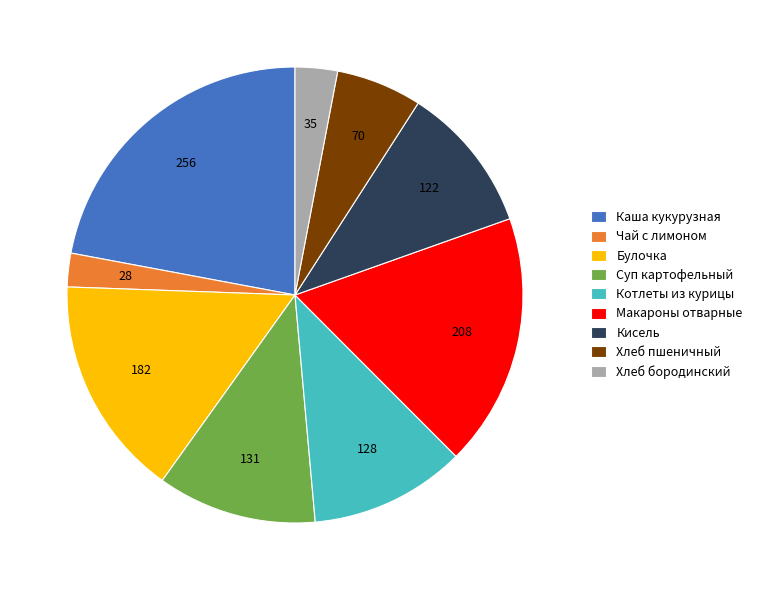

Is it true that Хлеб пшеничный is 6% of the pie?

True